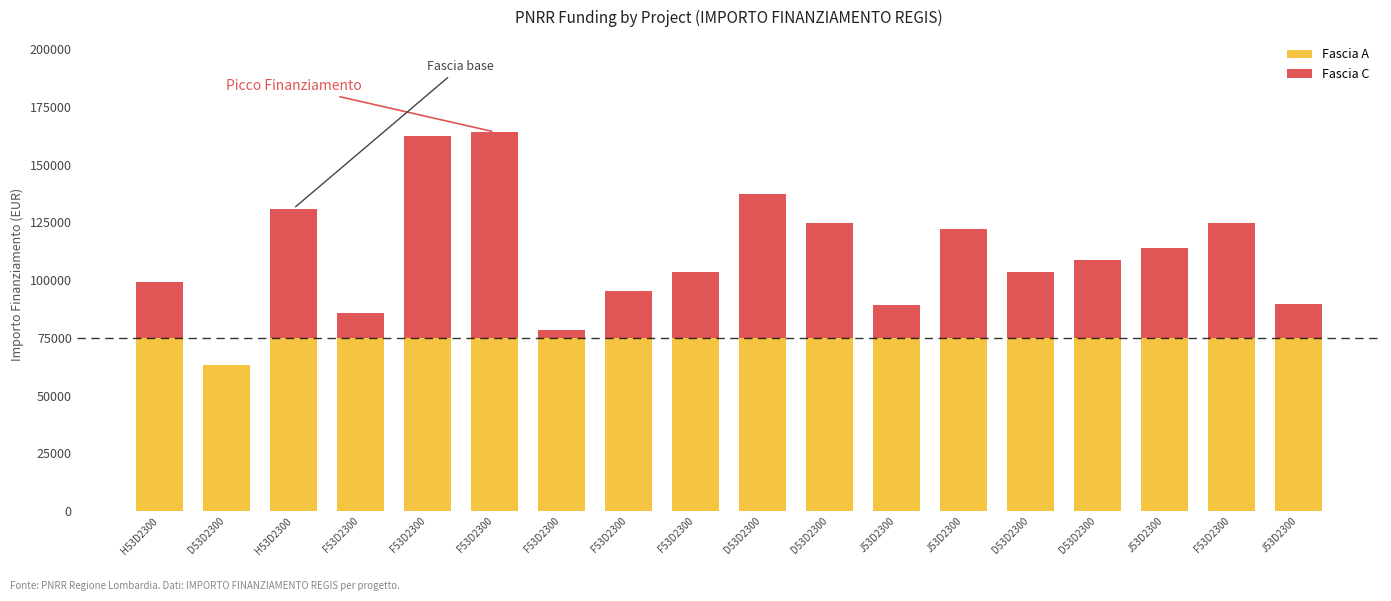

The value of Fascia C at D53D2300 is 0.0. True or false?

True